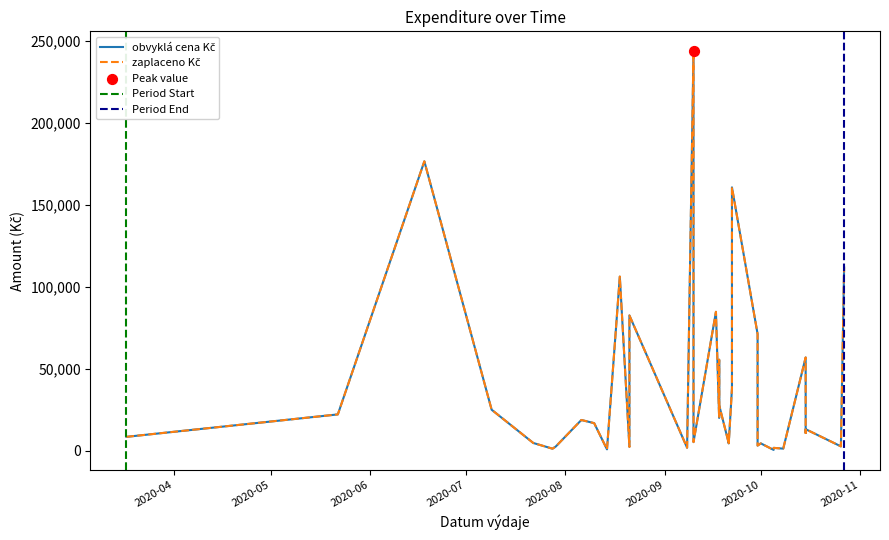

What are all the series names shown in the legend?

obvyklá cena Kč, zaplaceno Kč